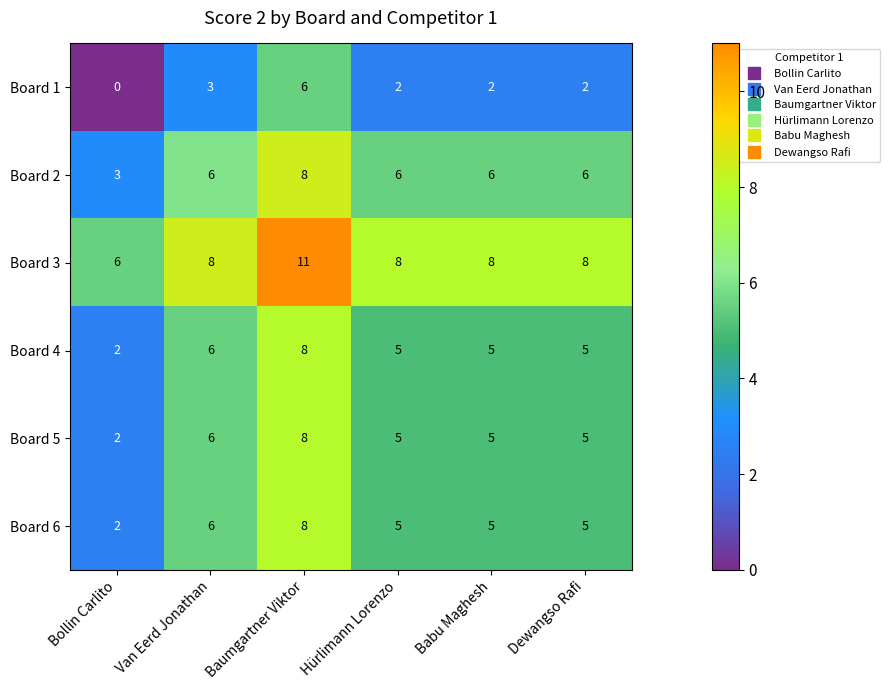

Which series has the largest total across all categories?

Board 3